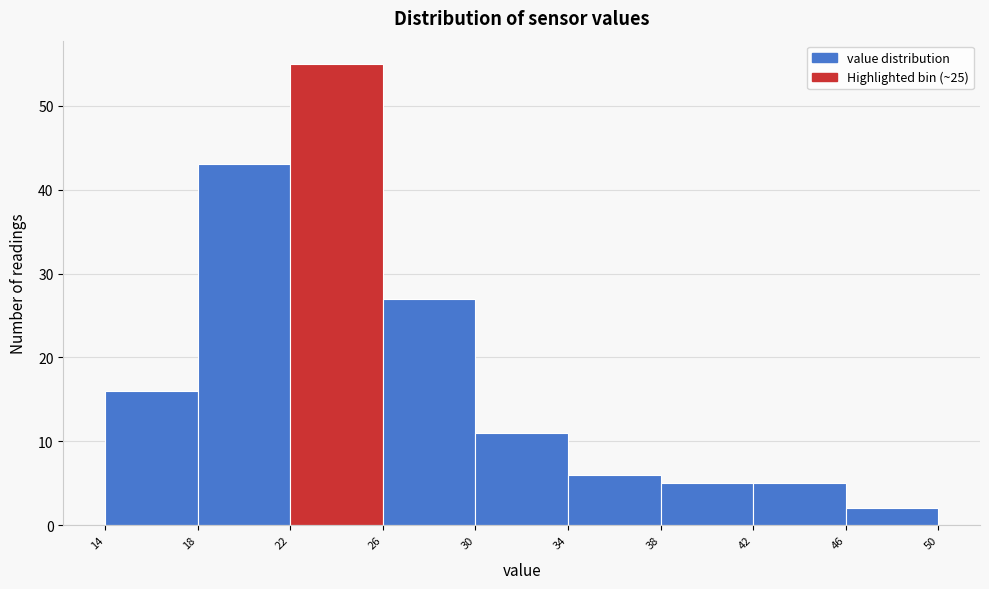

Reading left to right, list every bar in this chart as the range it spans on the x-axis followed by its height. The values are not printed on the chart, so give them approximately, as read against the axis.

14 to 18: 16
18 to 22: 43
22 to 26: 55
26 to 30: 27
30 to 34: 11
34 to 38: 6
38 to 42: 5
42 to 46: 5
46 to 50: 2